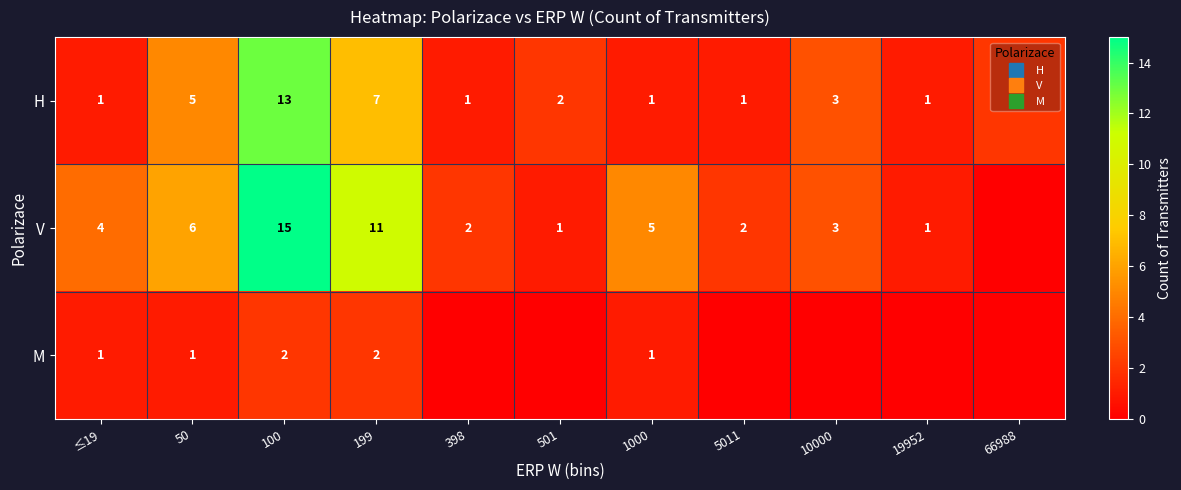

Where does the H series first go above 2?

50